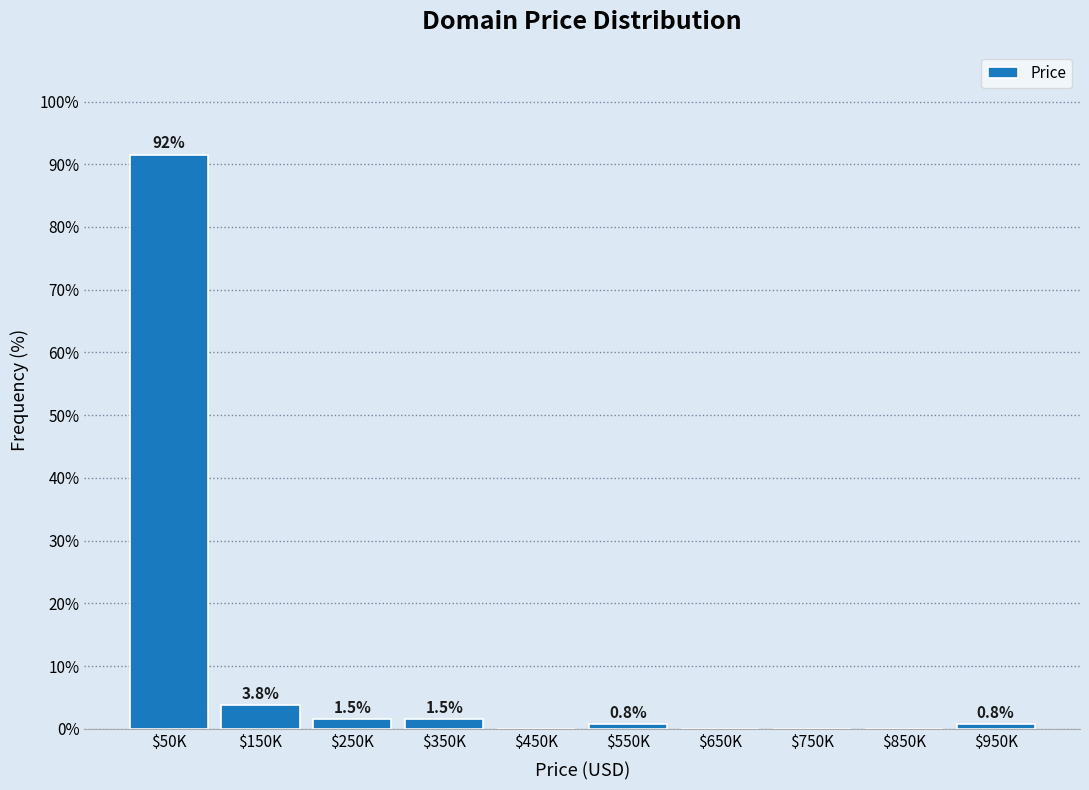

The chart shows a value of 0.0 at $650K. True or false?

True